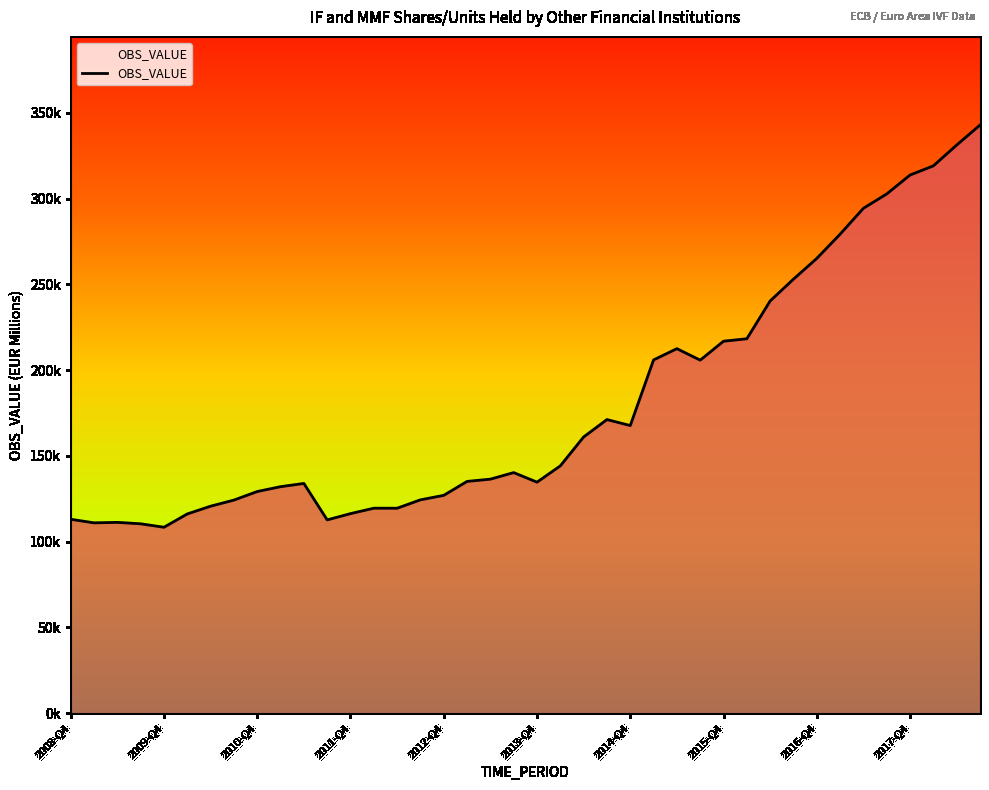

How many points are lower than both their immediate neighbors (excluding endpoints)?

7